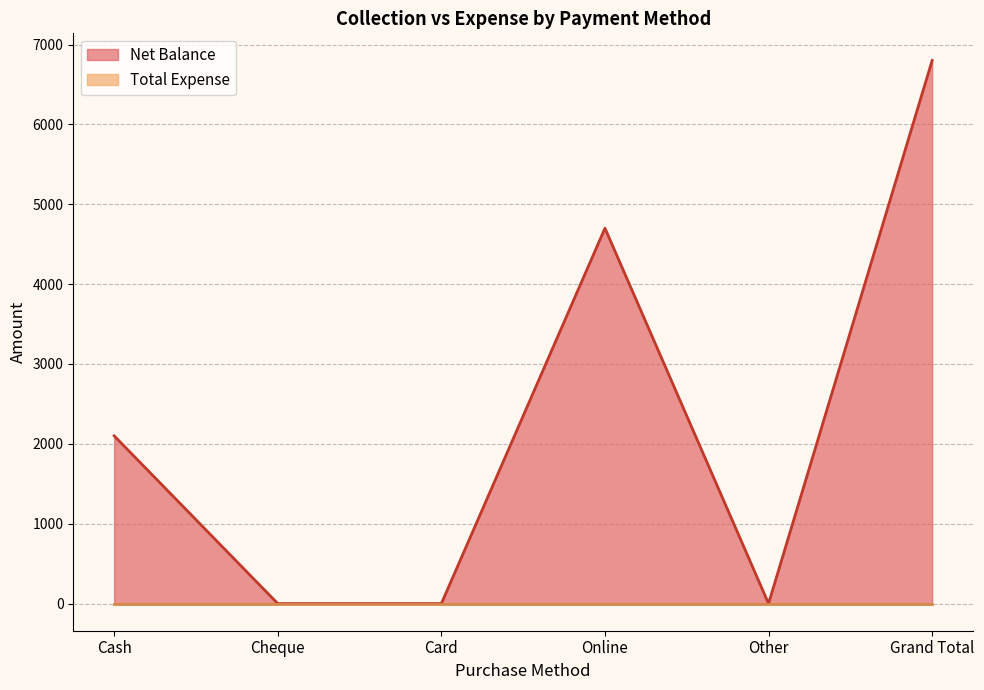

List the labels in order of value, smallest first.

Cheque, Card, Other, Cash, Online, Grand Total